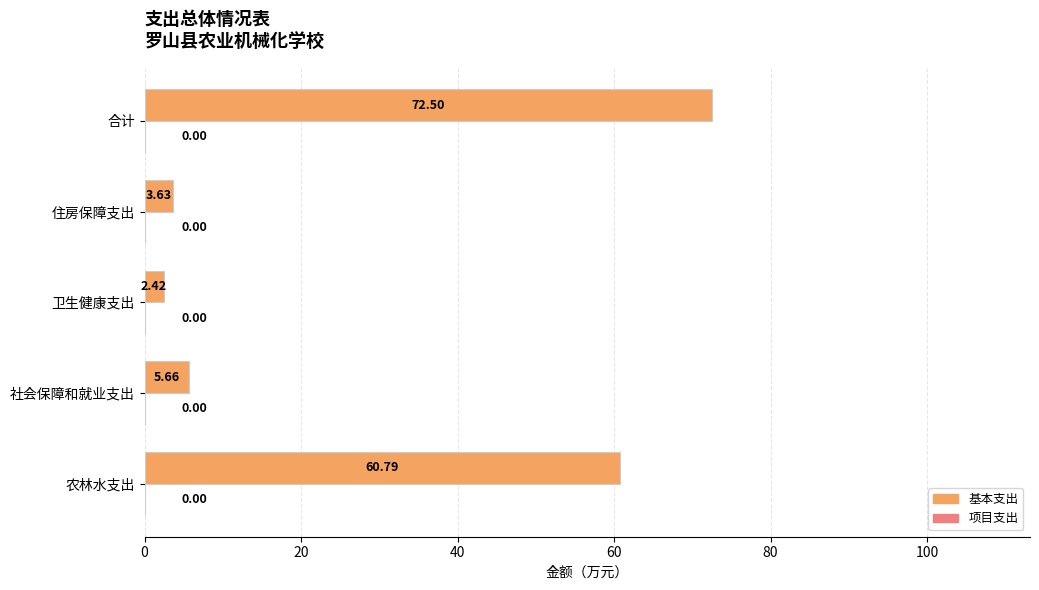

Are the bars grouped side by side (vs. stacked)?

No